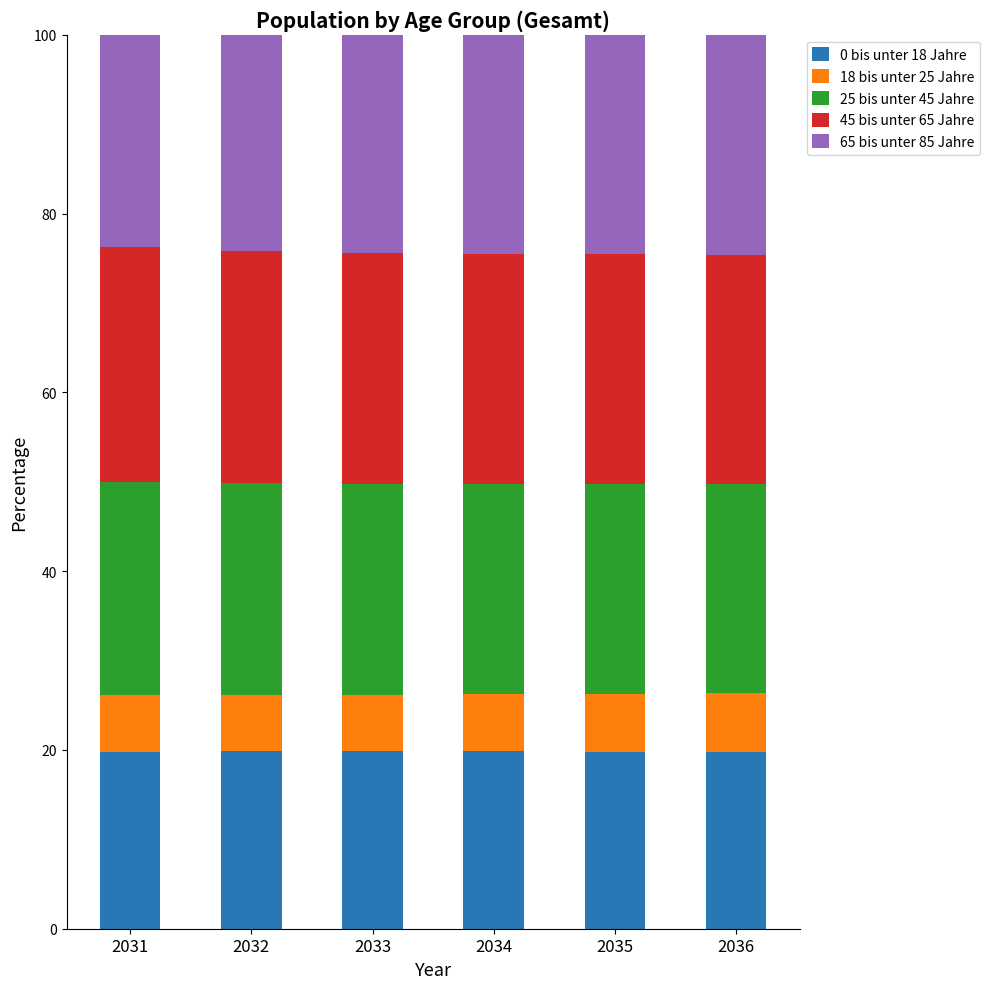

The 0 bis unter 18 Jahre series shows 19.8 at 2031. True or false?

True